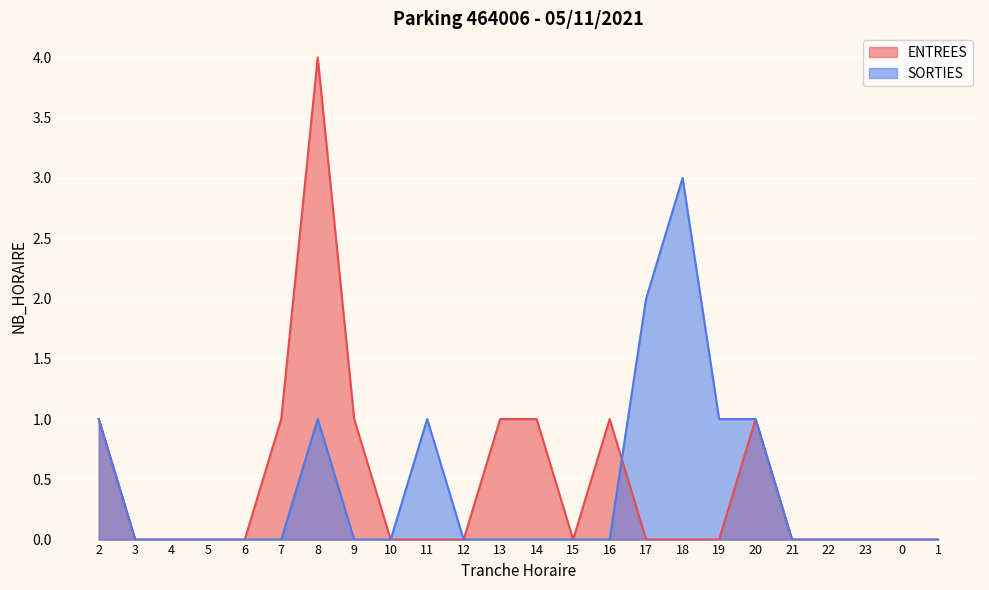

At which label does SORTIES reach its minimum?

3